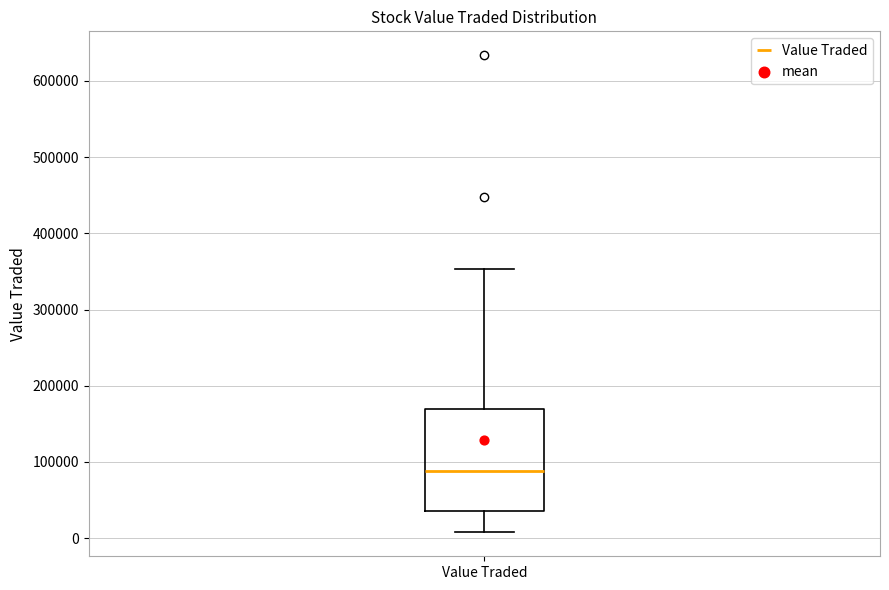

Where does the median line of the box for Value Traded sit on the y-axis? The values are not printed on the chart, so give them approximately, as read against the axis.

90000